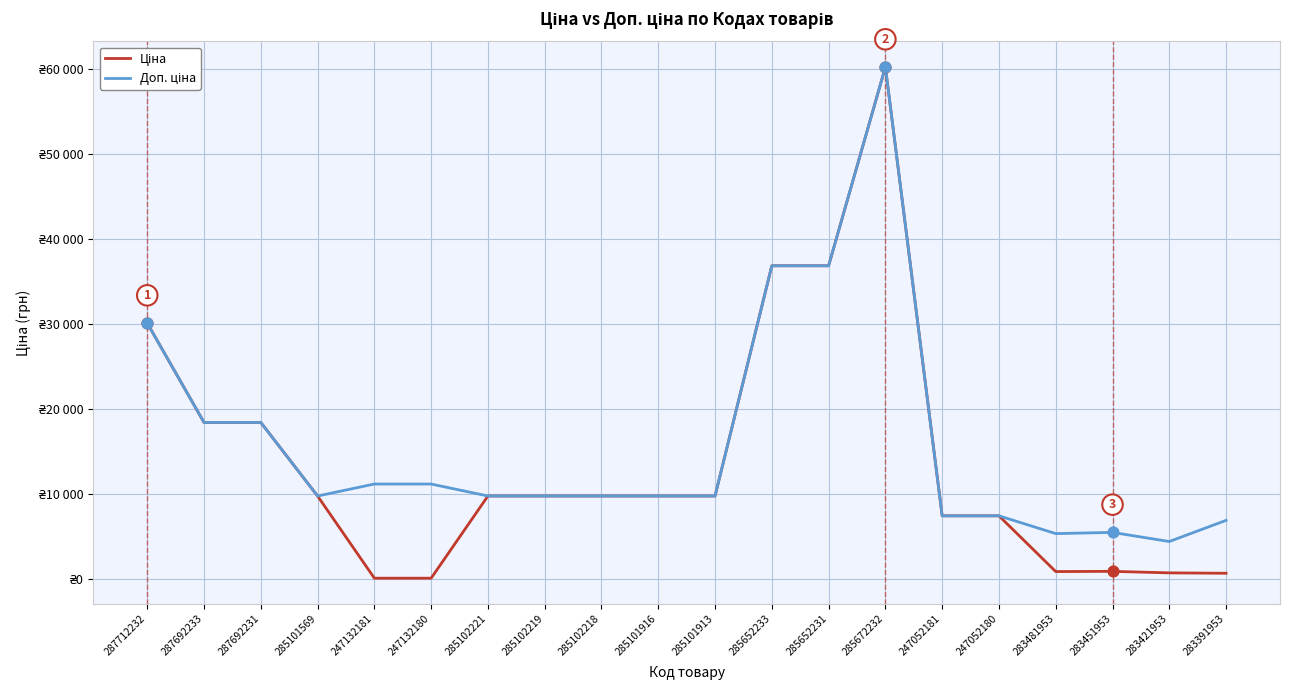

Is the value of Доп. ціна at 247132181 greater than the value of Ціна at 287692233?

No